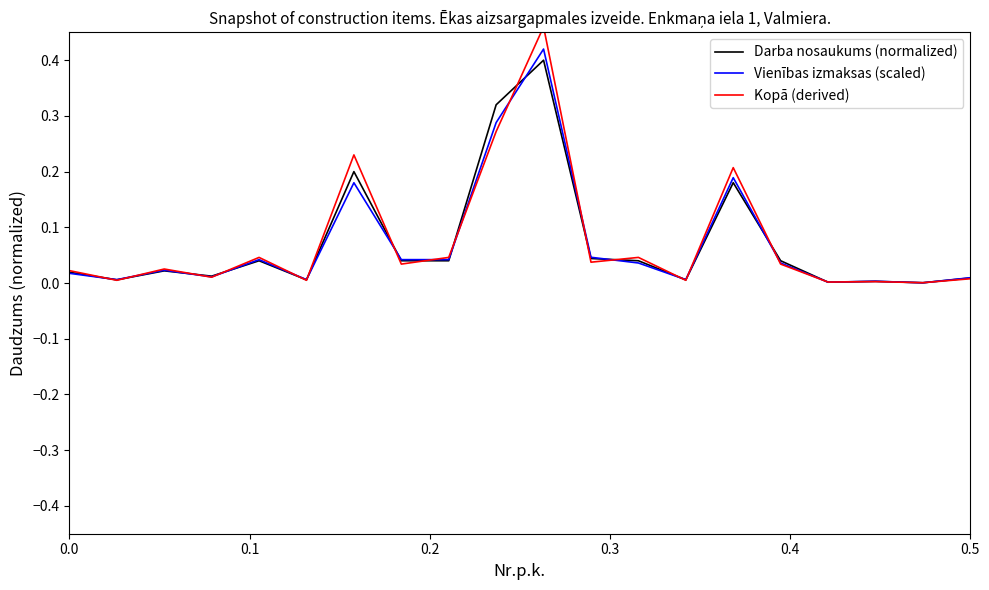

True or false: Kopā (derived) and Darba nosaukums (normalized) intersect in this chart.

True